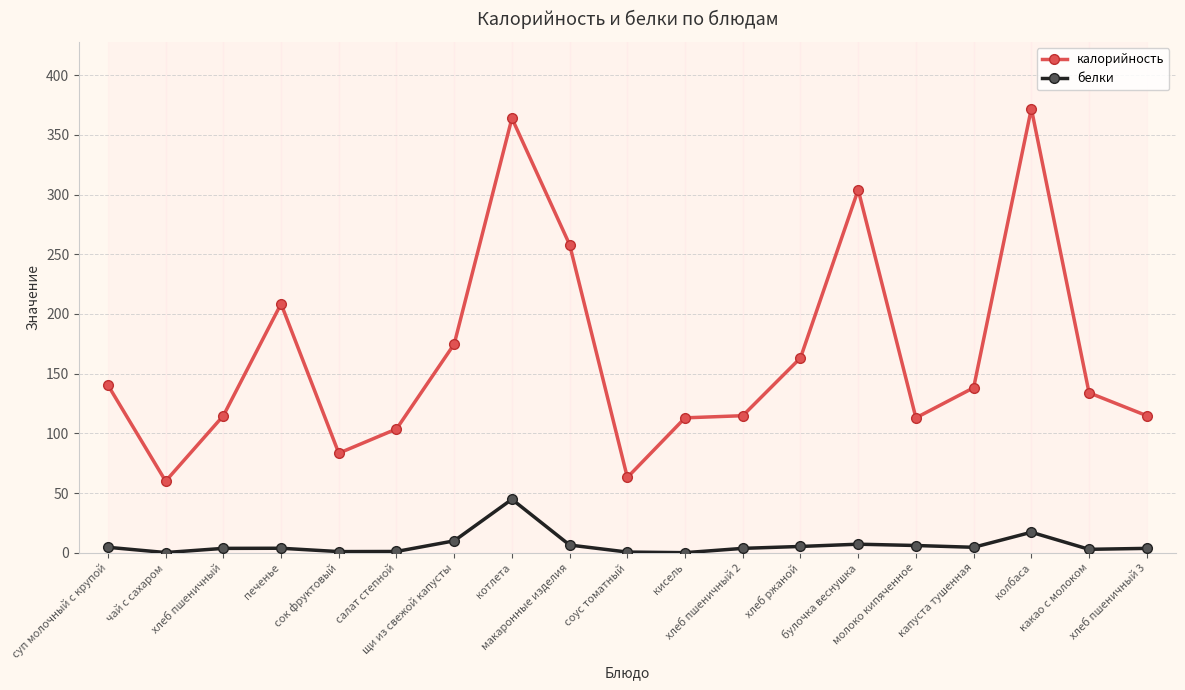

Is it true that белки equals 3.2 at хлеб ржаной?

False